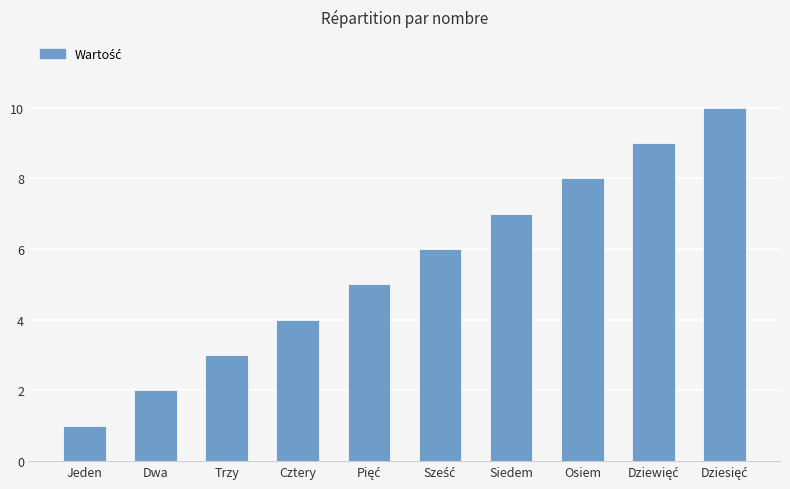

What position from the right is Siedem?

4